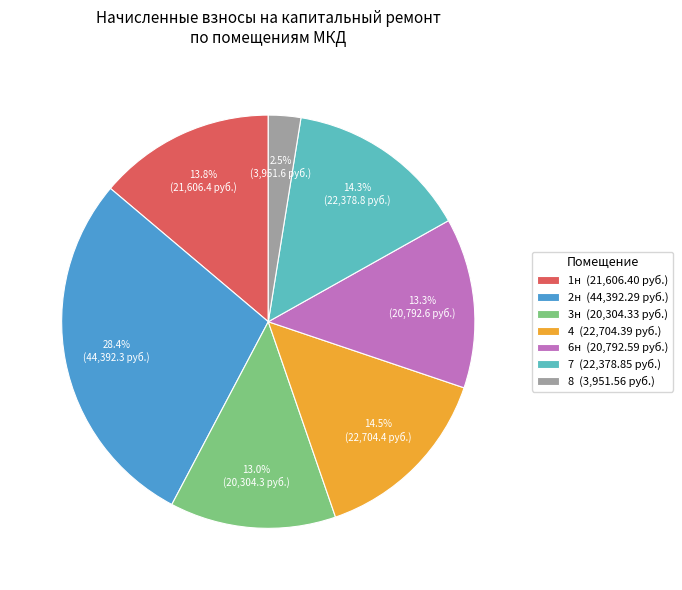

Does any single category account for the majority?

No